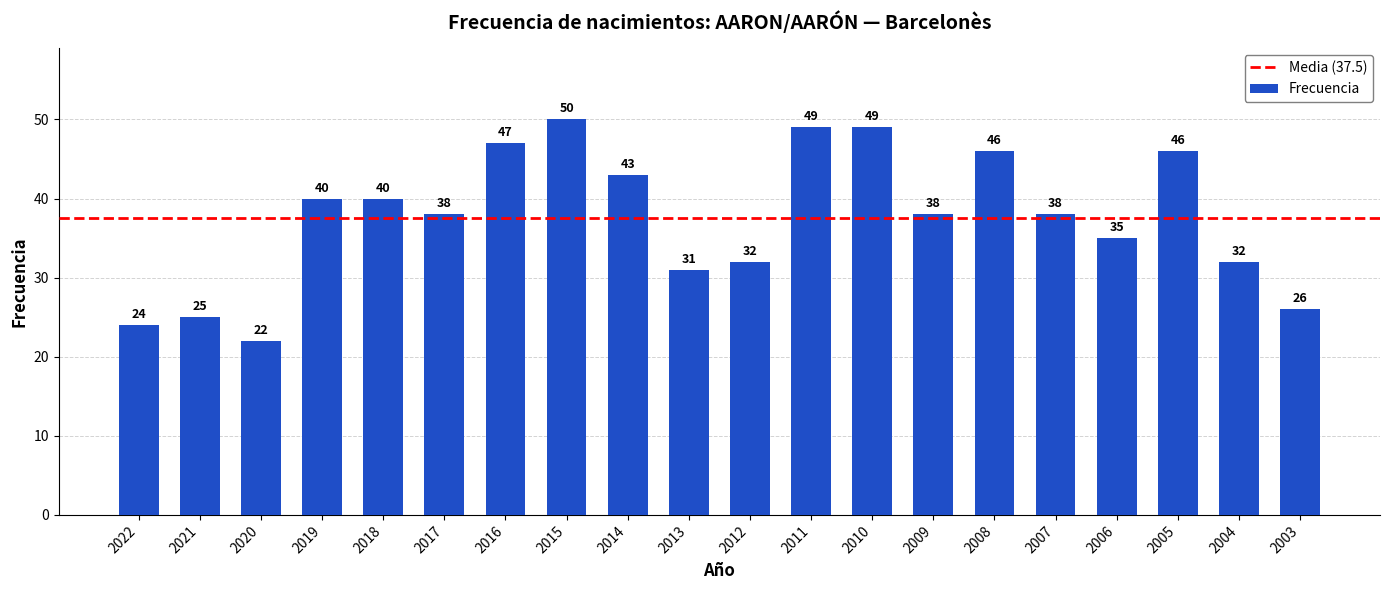

At which label is the value closest to 36?

2006